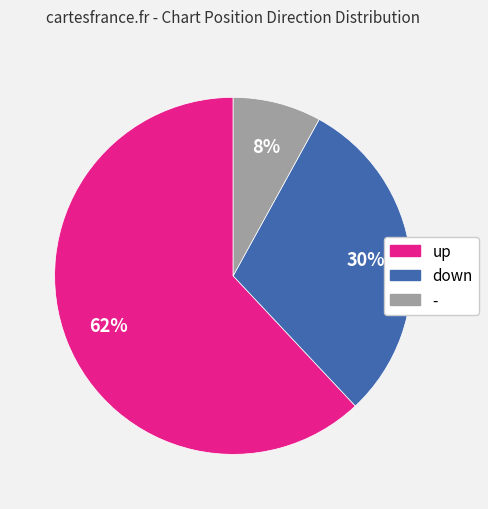

What is the ratio of the value at - to the value at down?

0.3